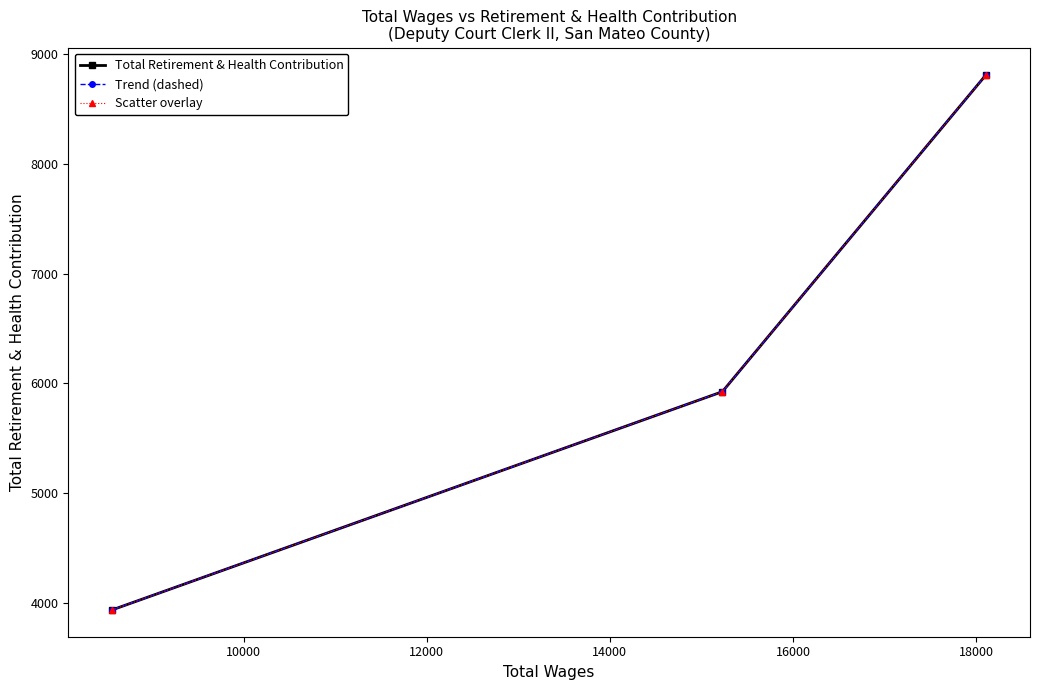

What are all the series names shown in the legend?

Total Retirement & Health Contribution, Trend (dashed), Scatter overlay